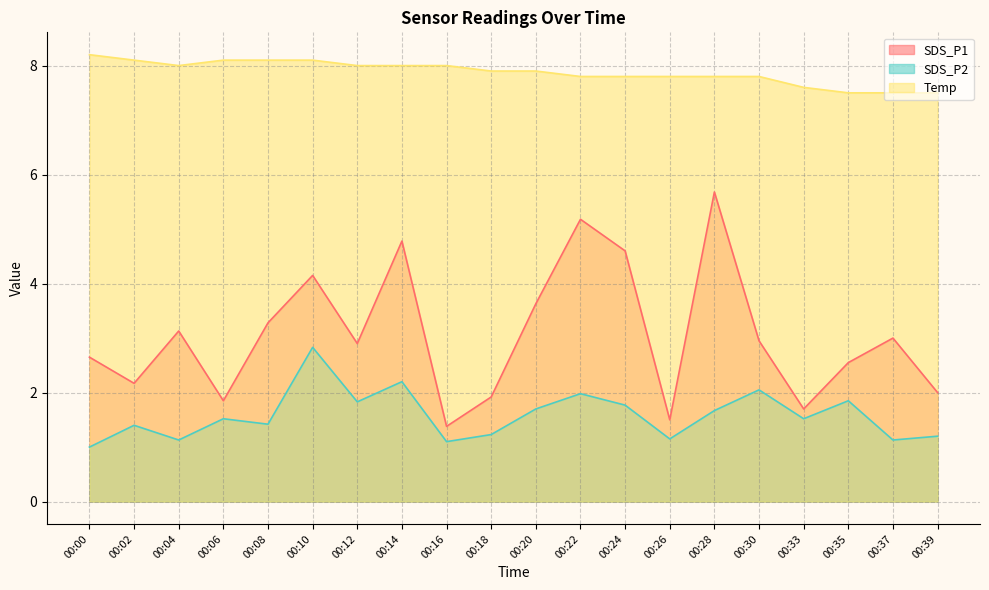

List the series in order of their peak value, lowest first.

SDS_P2, SDS_P1, Temp